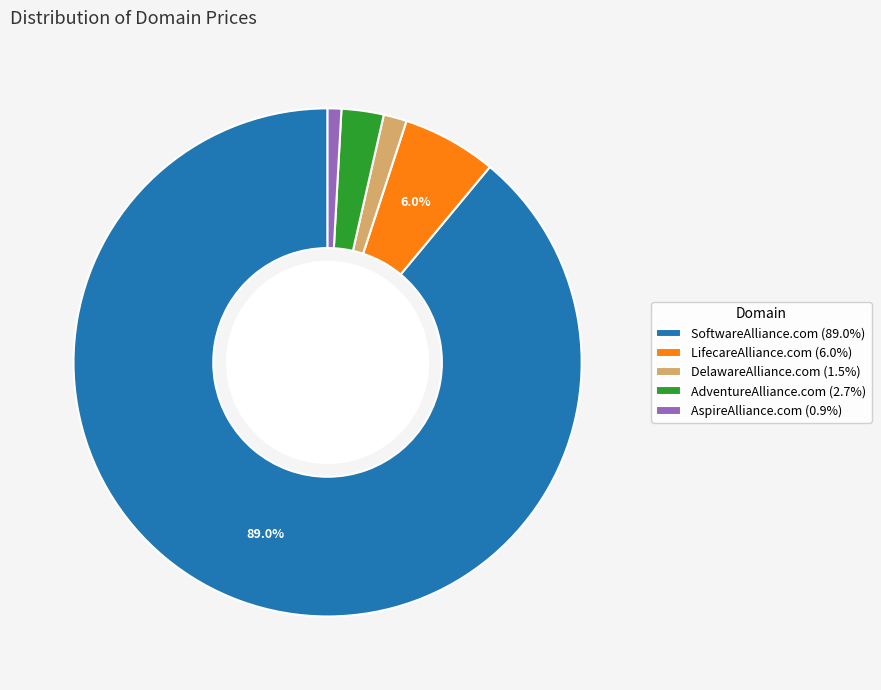

To the nearest percent, what is the difference between the largest and smallest slice percentages?

88%